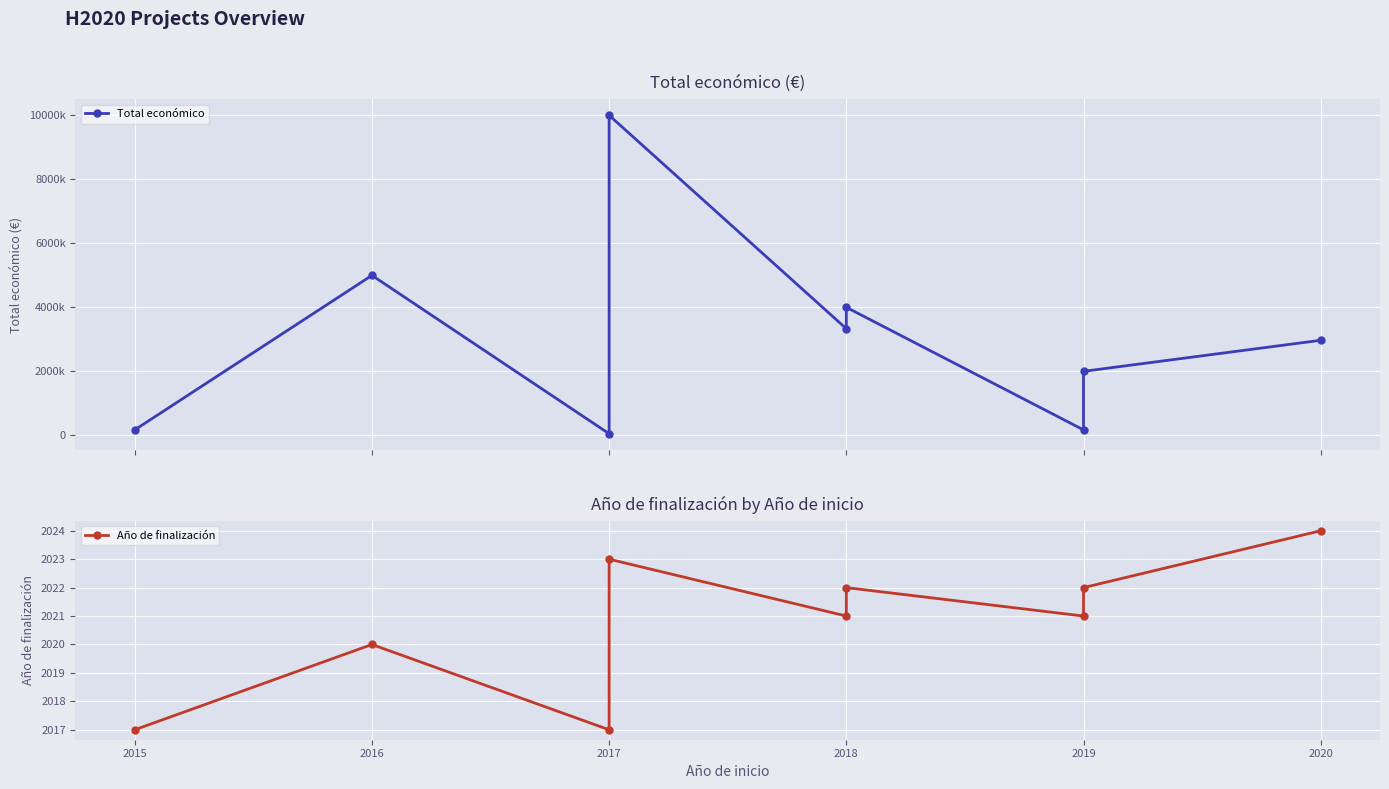

Between 2018 and 2015, which is larger?

2018